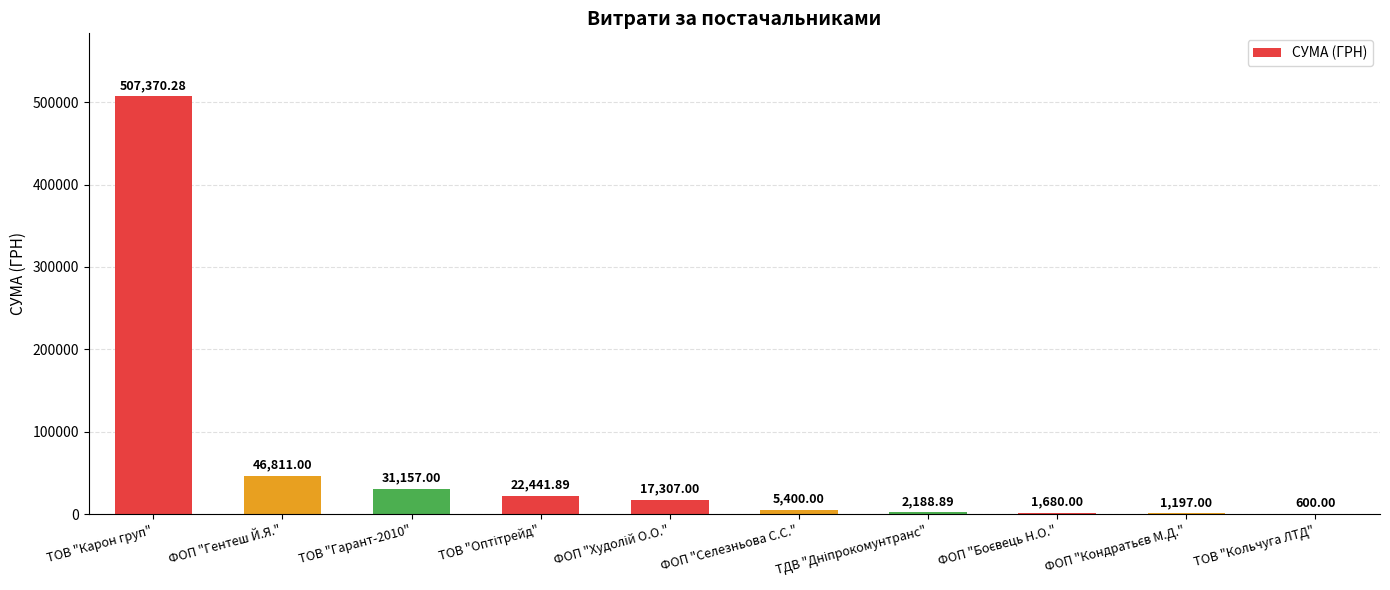

Which label corresponds to the largest value in the chart?

ТОВ "Карон груп"